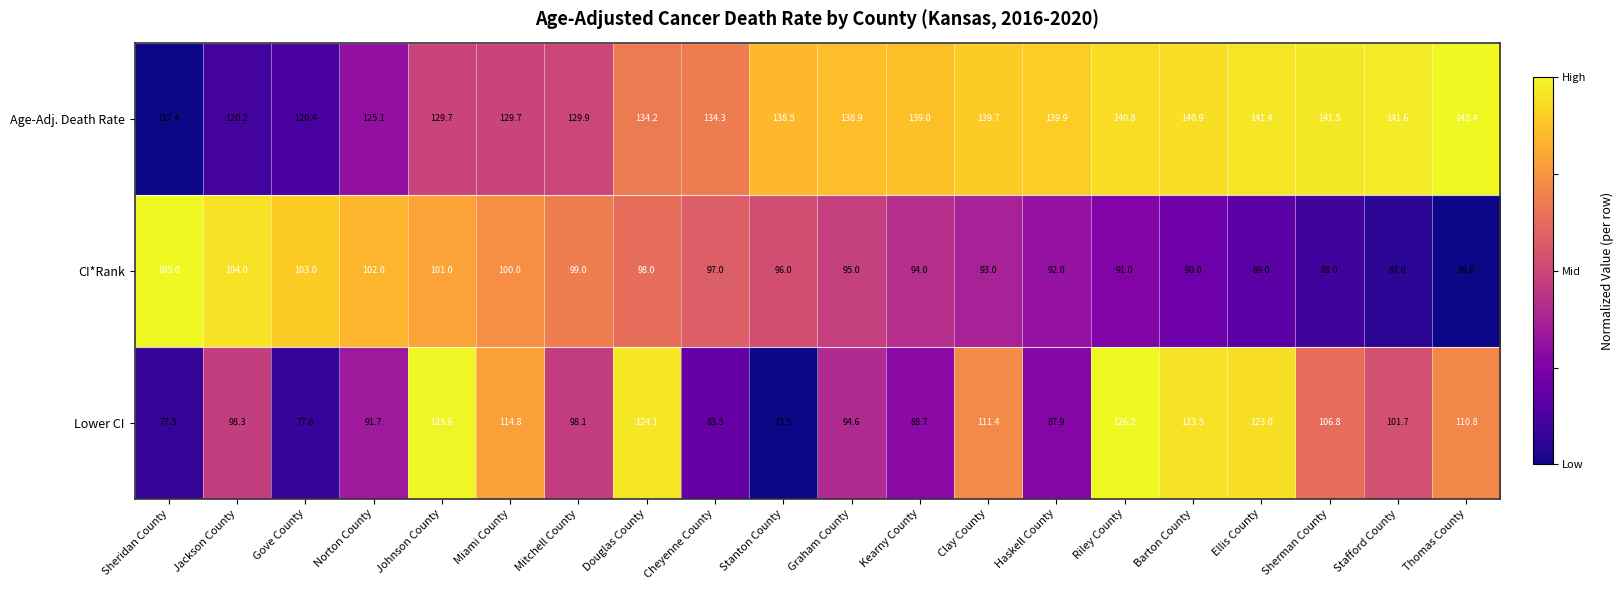

The Age-Adj. Death Rate series shows 117.4 at Sheridan County. True or false?

True